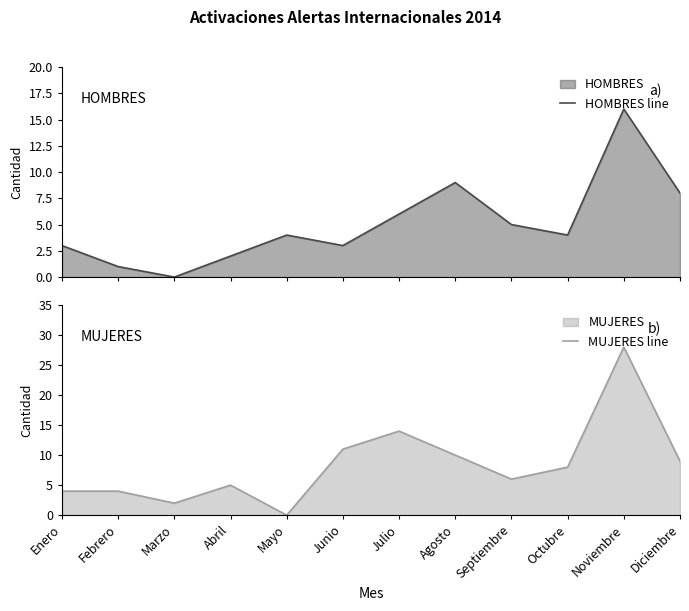

What is the total value across all series at Junio?

14